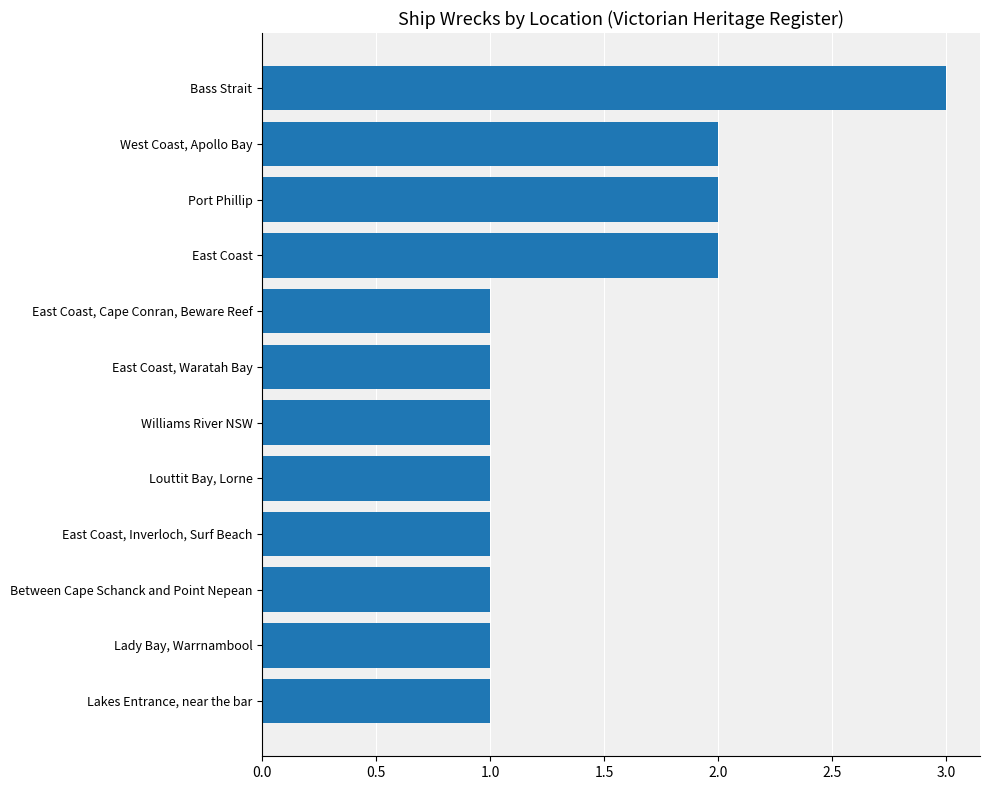

Read the value at Bass Strait.

3